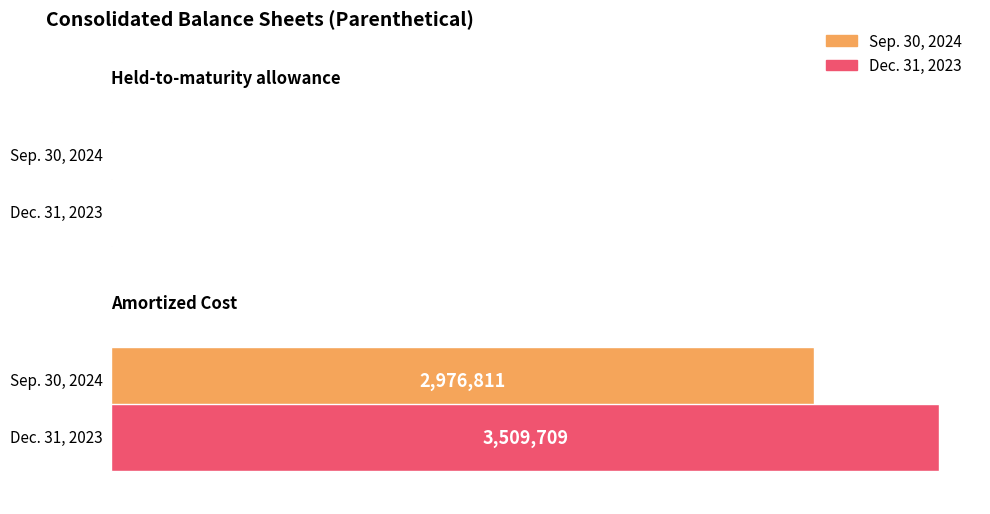

What is the difference between the maximum and minimum values in the Dec. 31, 2023 series?

3506495